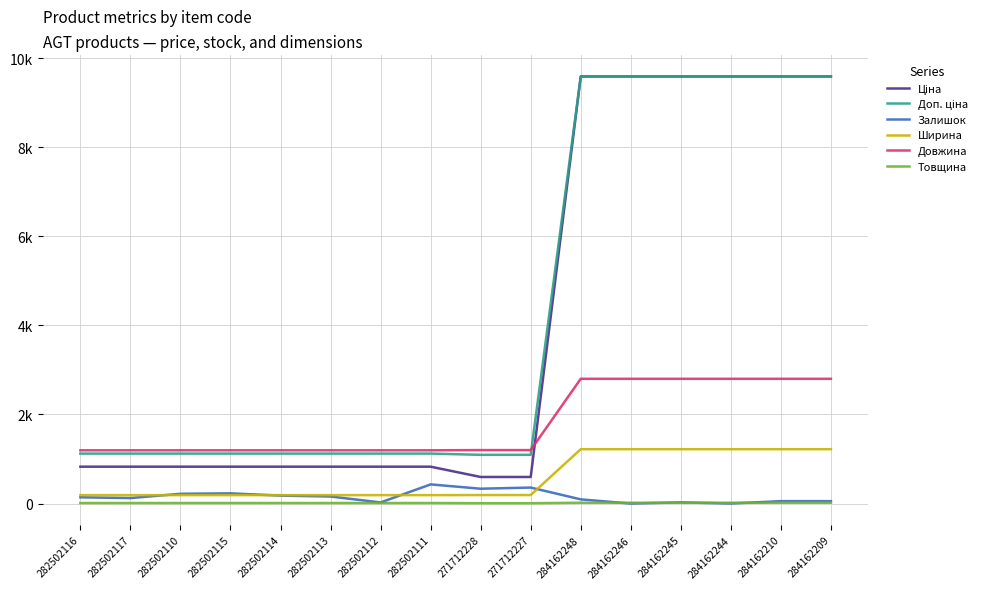

Does the chart display data point markers on the line(s)?

No